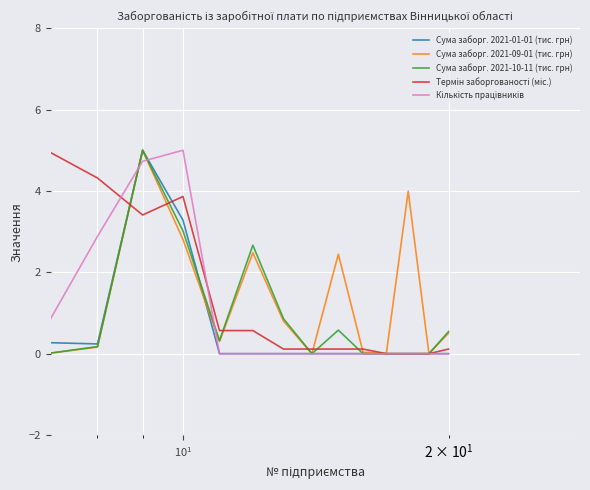

What is the maximum value shown in the chart?

5.0